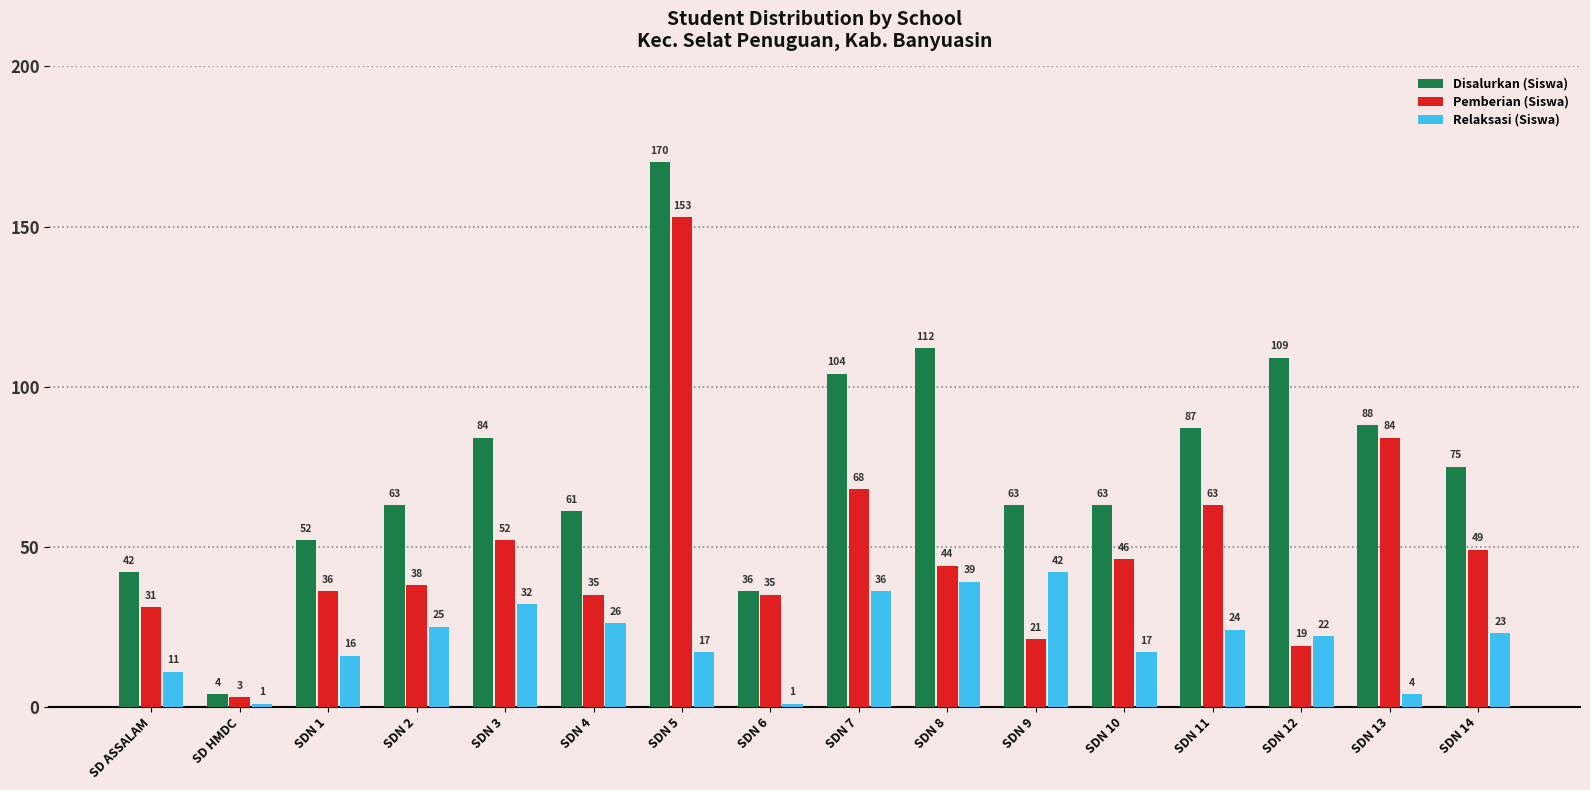

How many bars are there in total?

48